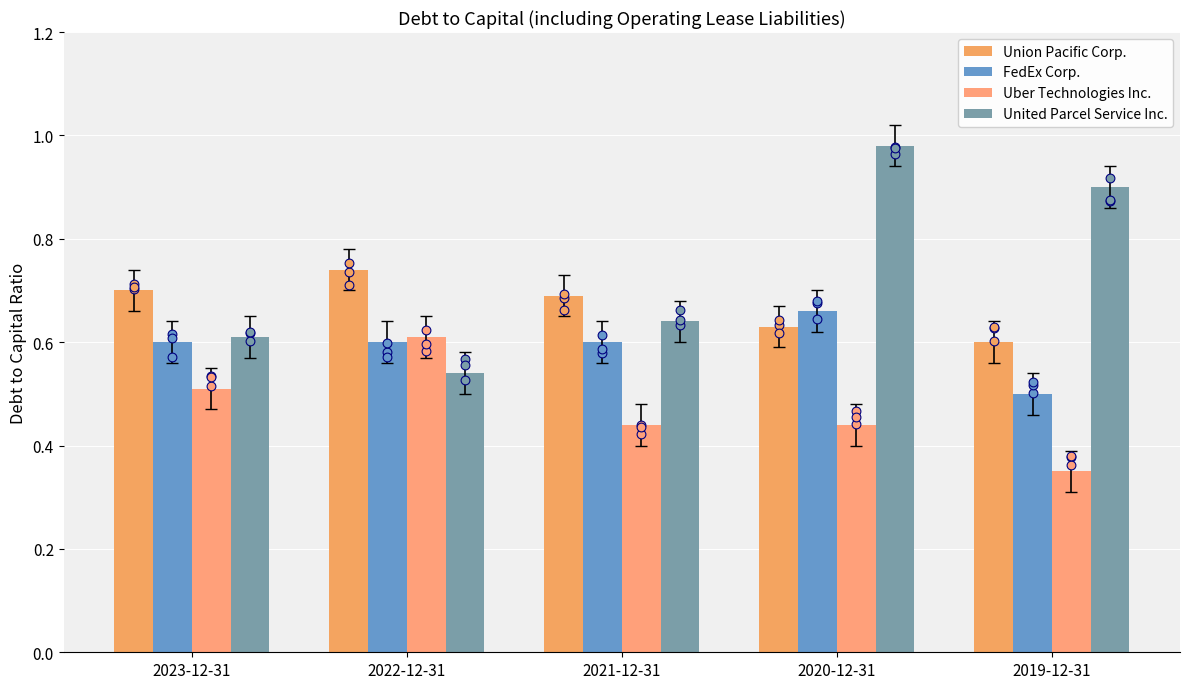

Which series has the largest total across all categories?

United Parcel Service Inc.